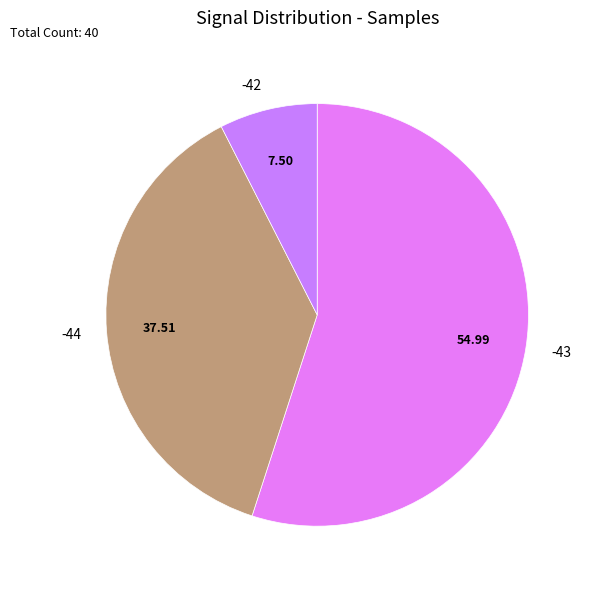

Is it true that -44 is 11% of the pie?

False